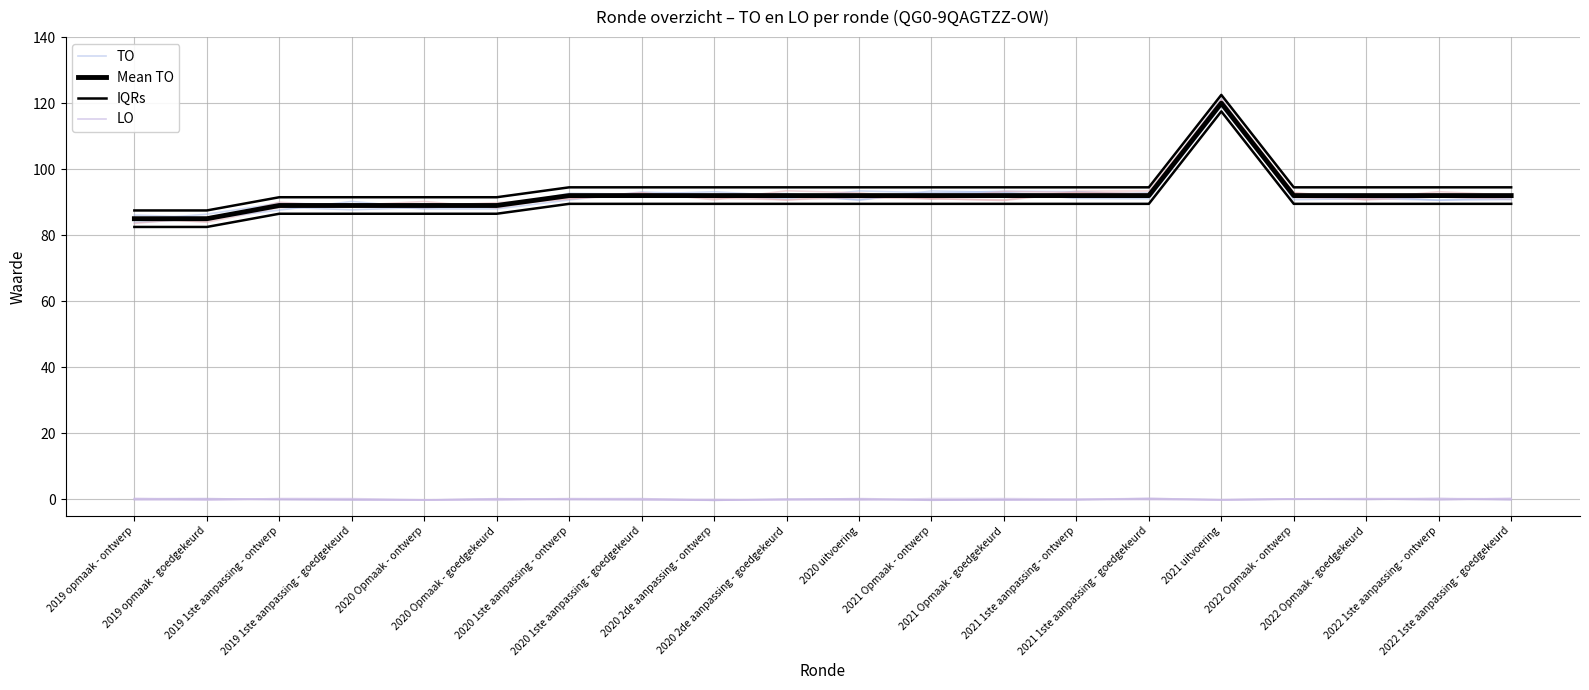

Which series has the largest total across all categories?

IQRs